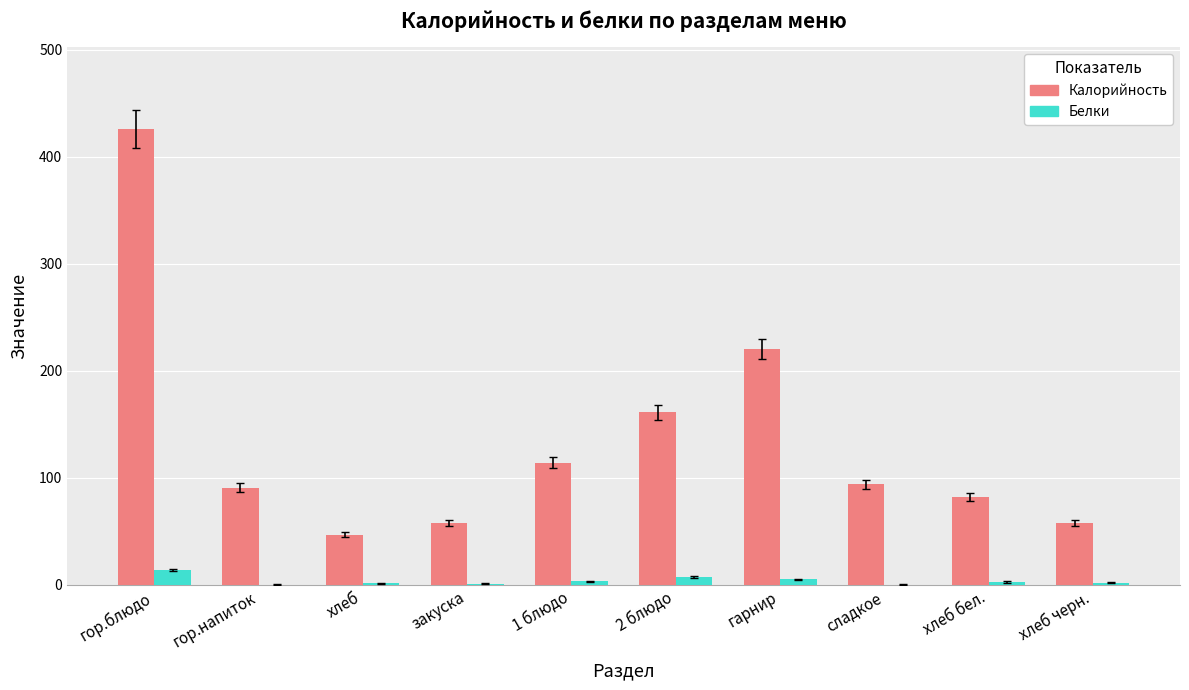

The value of Калорийность at закуска is 95.2. True or false?

False